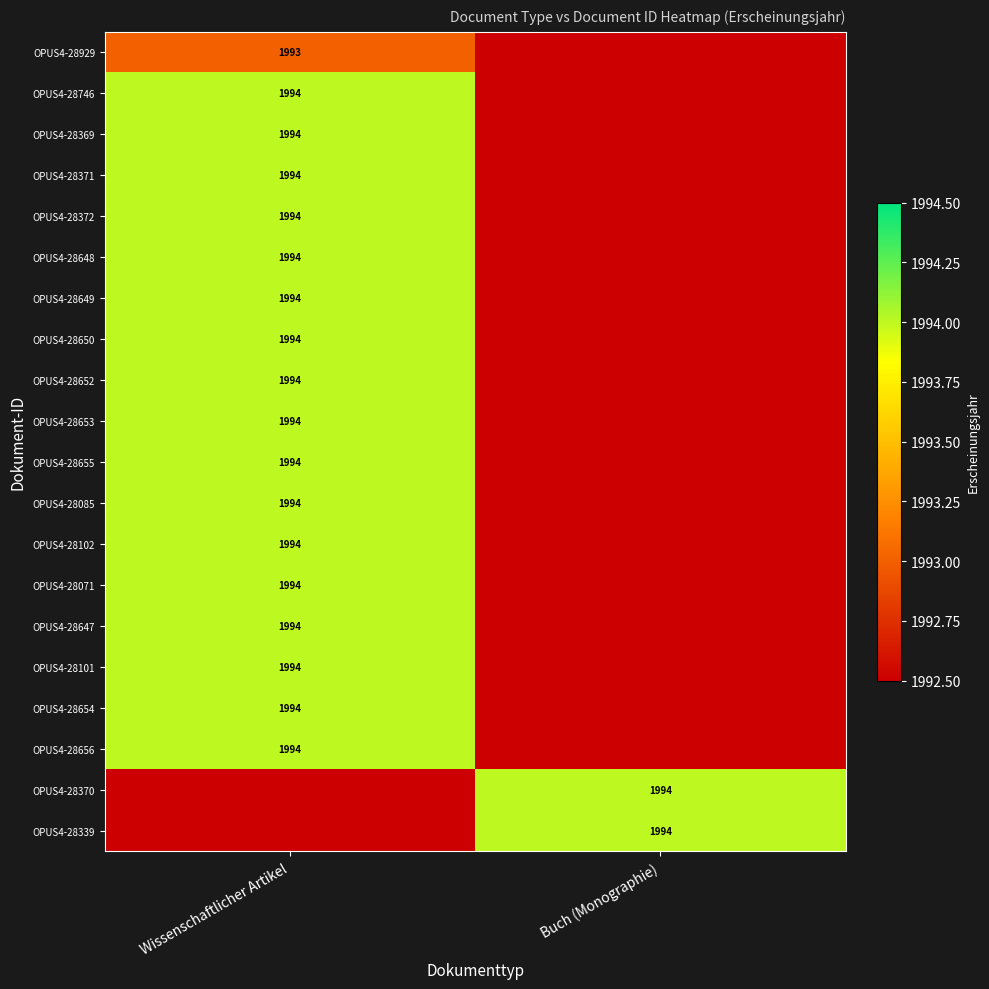

Is the value of OPUS4-28372 at Buch (Monographie) greater than the value of OPUS4-28102 at Buch (Monographie)?

No